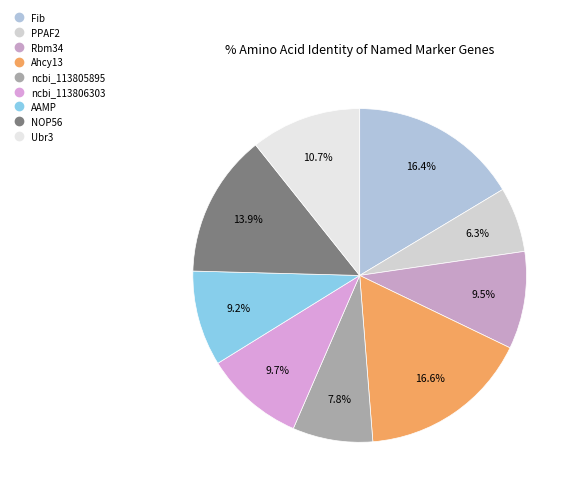

Rank the categories by value from highest to lowest.

Ahcy13, Fib, NOP56, Ubr3, ncbi_113806303, Rbm34, AAMP, ncbi_113805895, PPAF2